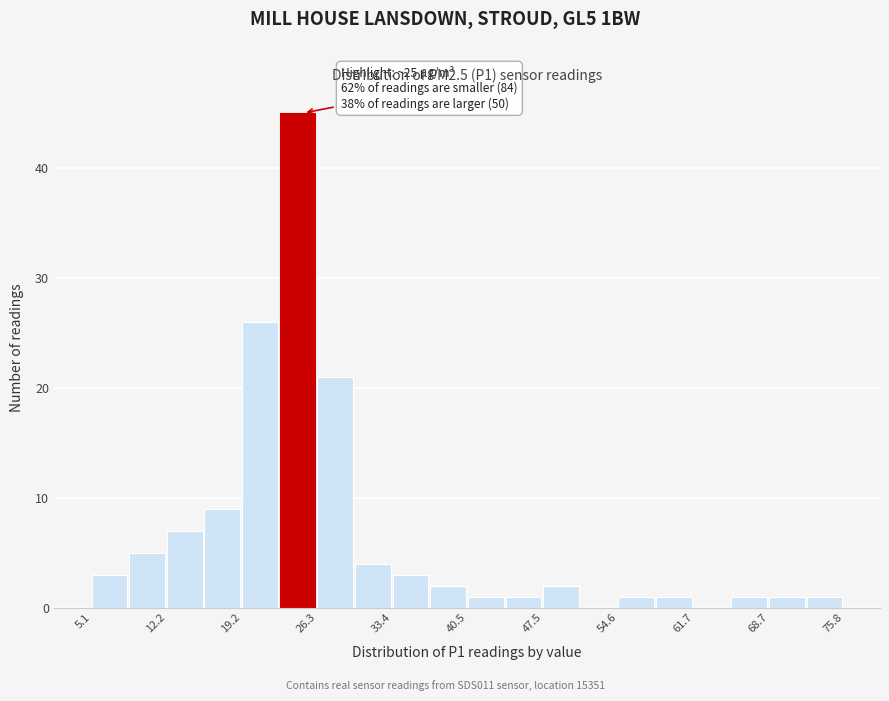

Around what value on the x-axis is the tallest bar? Give the approximate position of its centre, as read against the axis.

24